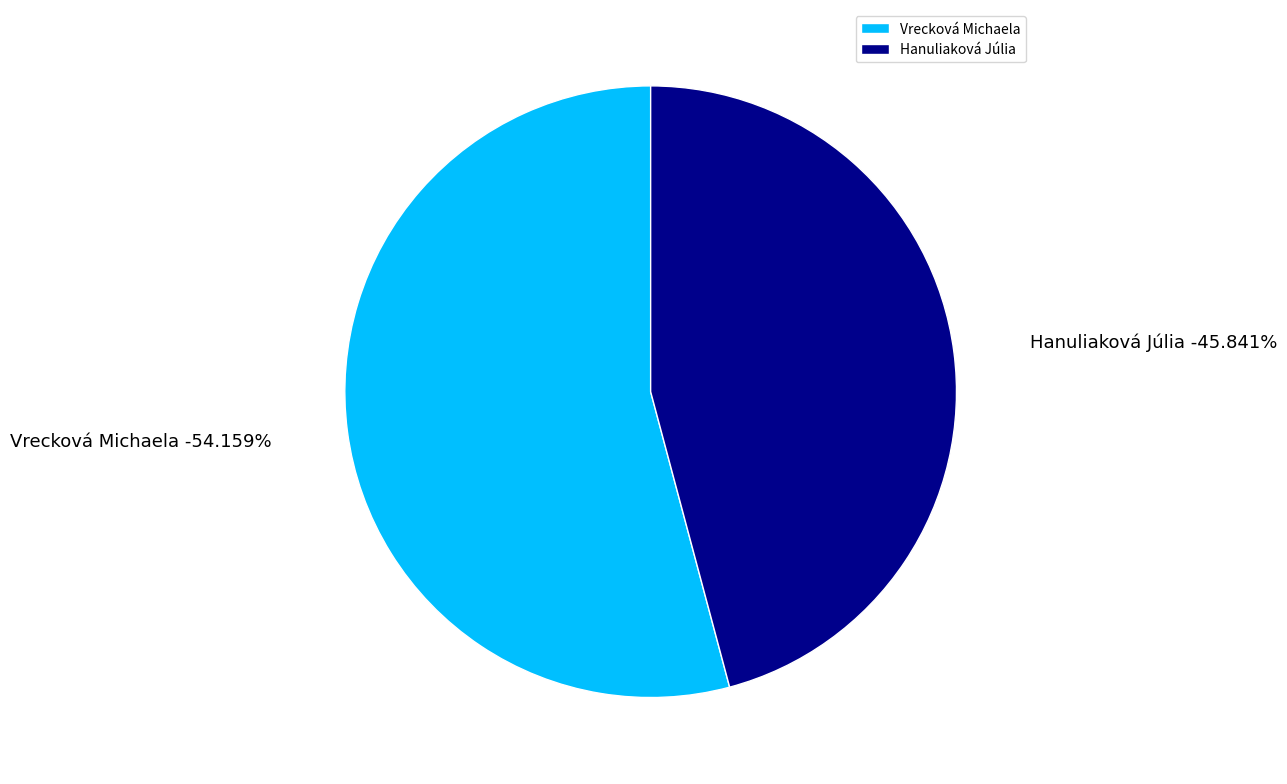

What is the total percentage of Vrecková Michaela and Hanuliaková Júlia?

100.0%